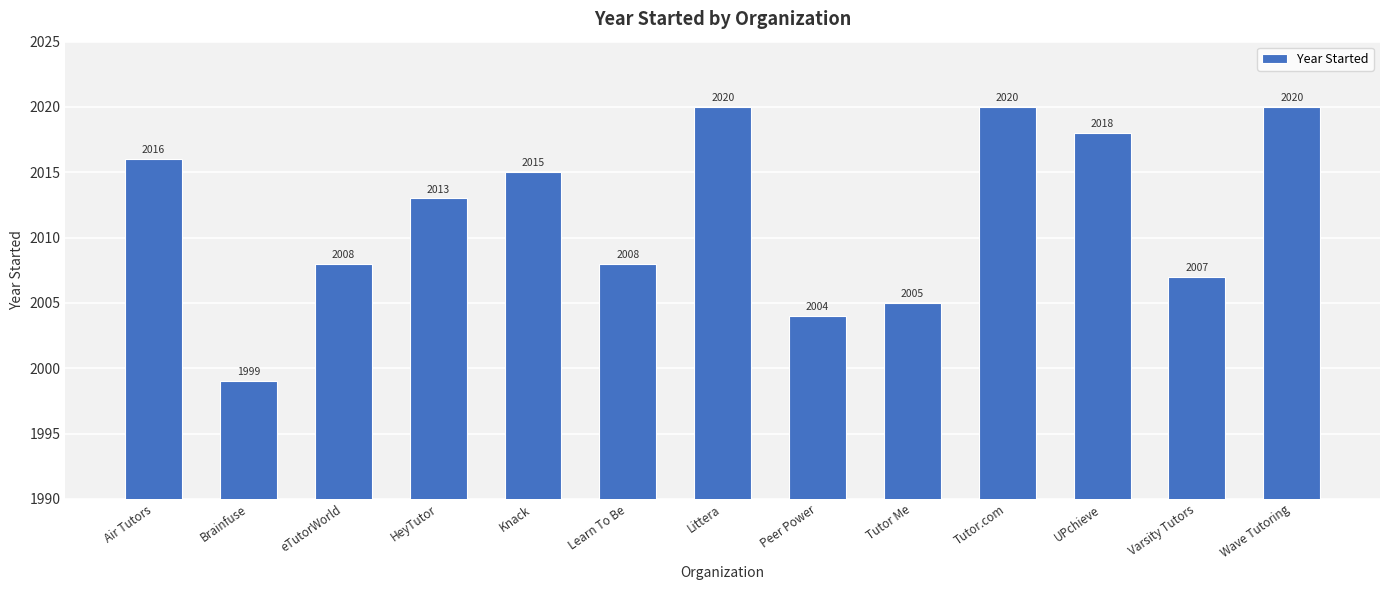

Read the value at HeyTutor, to the nearest 10.

2010